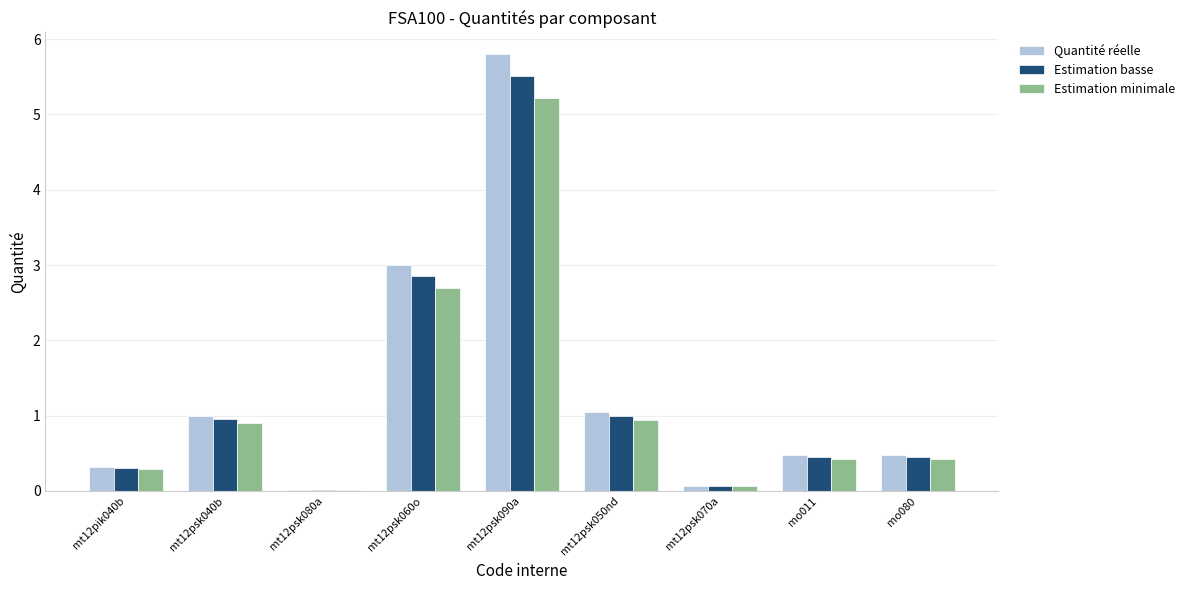

Is the value of Estimation minimale at mt12psk070a greater than the value of Estimation basse at mt12psk060o?

No